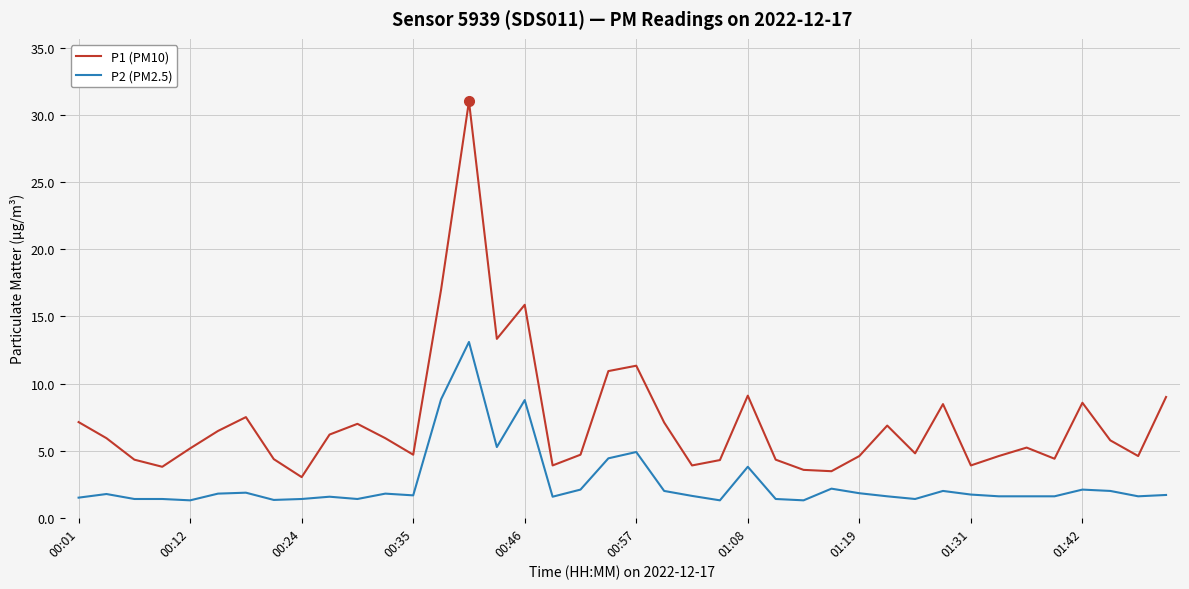

What is the difference between the maximum and minimum values in the P1 (PM10) series?

28.0